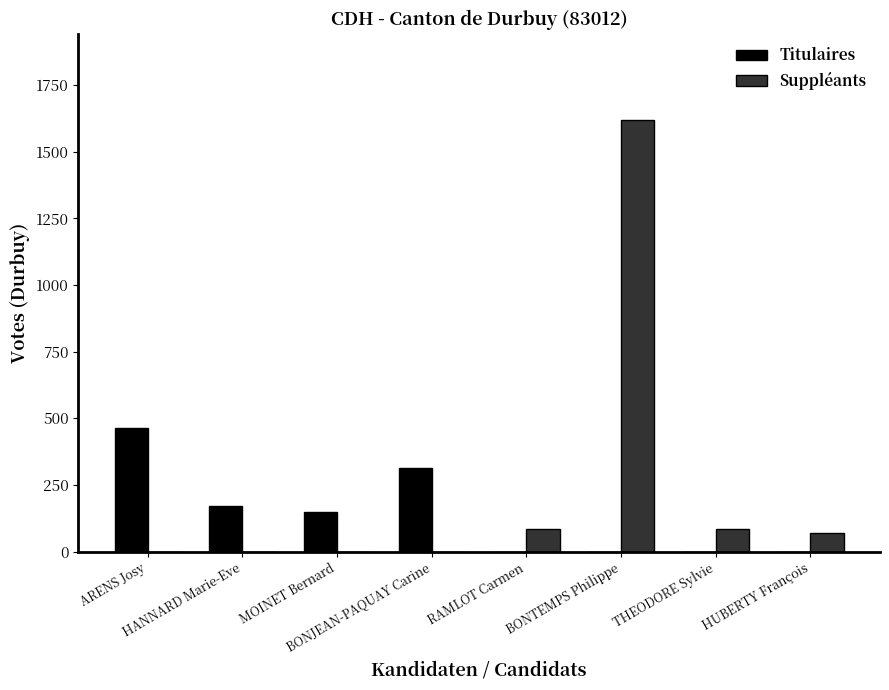

What is the sum of all Titulaires values?

1099